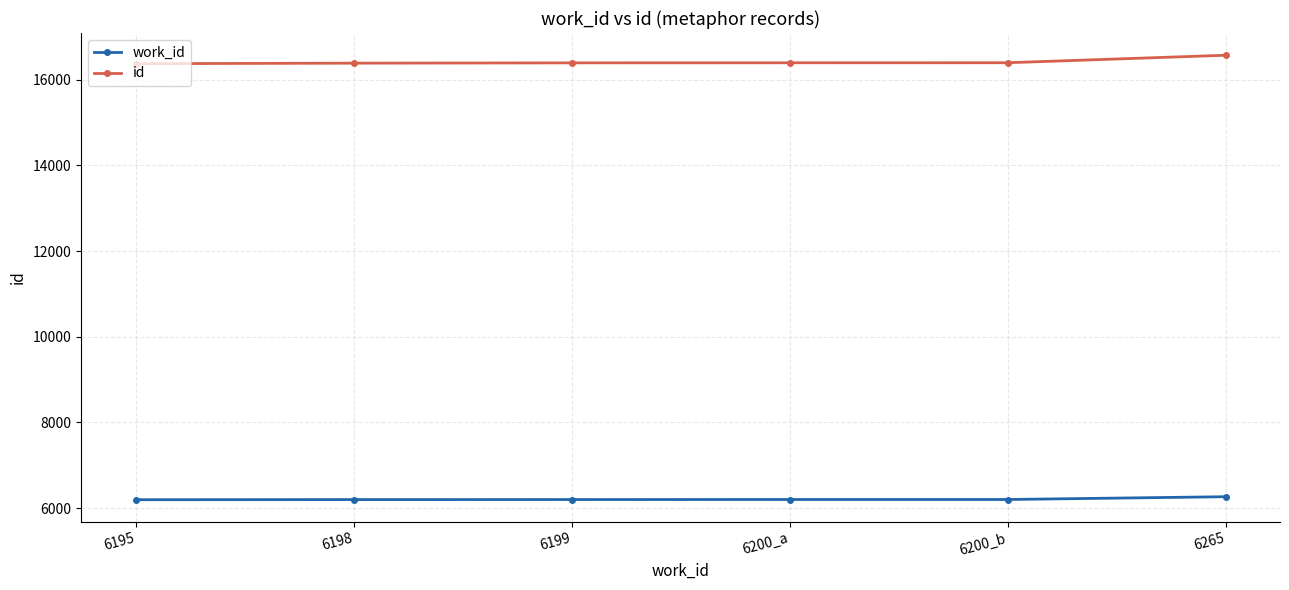

How many categories are shown in the chart?

6